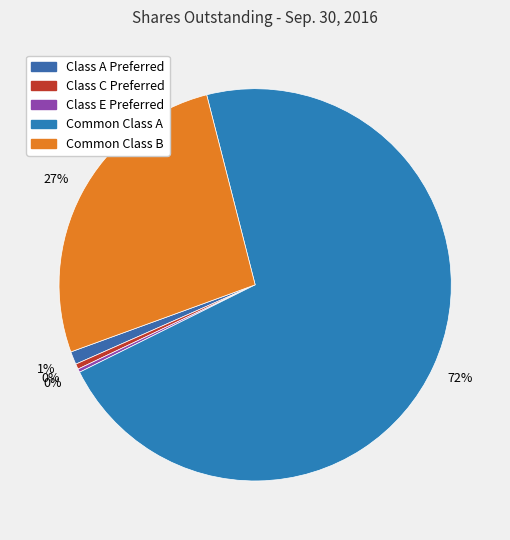

To the nearest percent, what is the average slice percentage?

20%